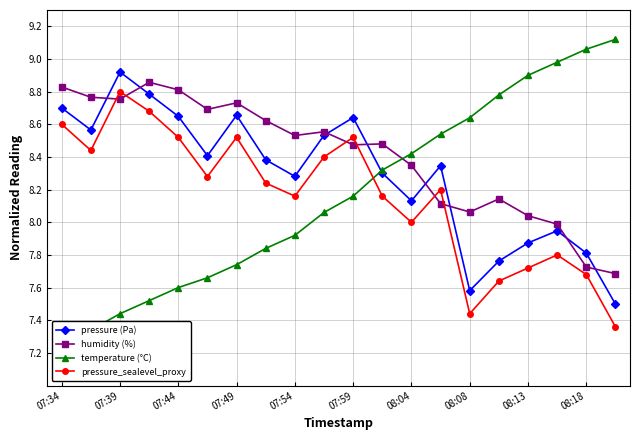

How many interior local peaks does the humidity (%) series have?

5